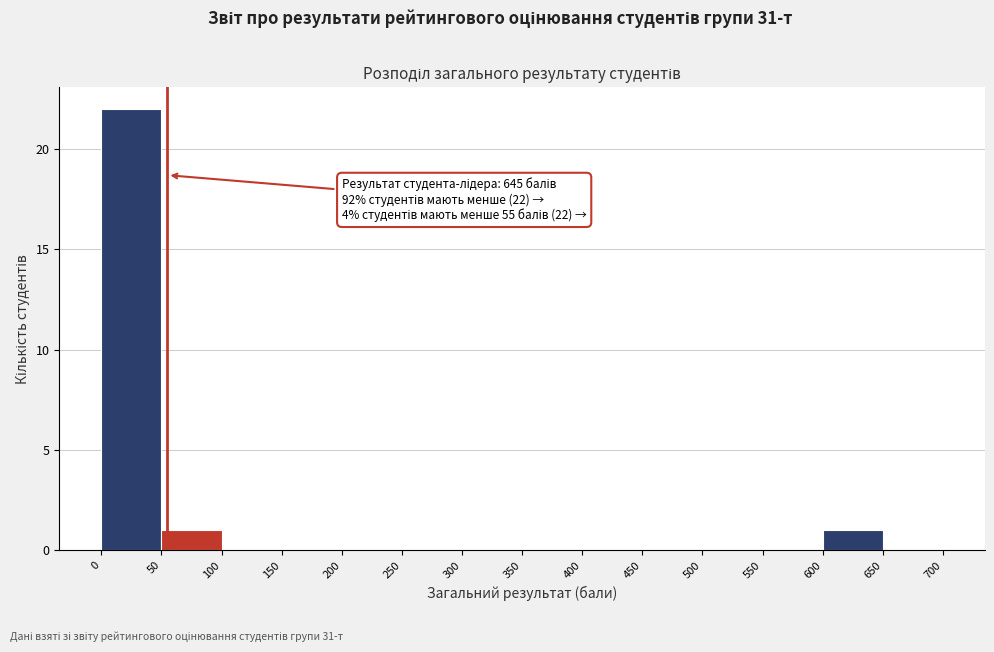

Which range on the x-axis has the tallest bar?

0 to 50